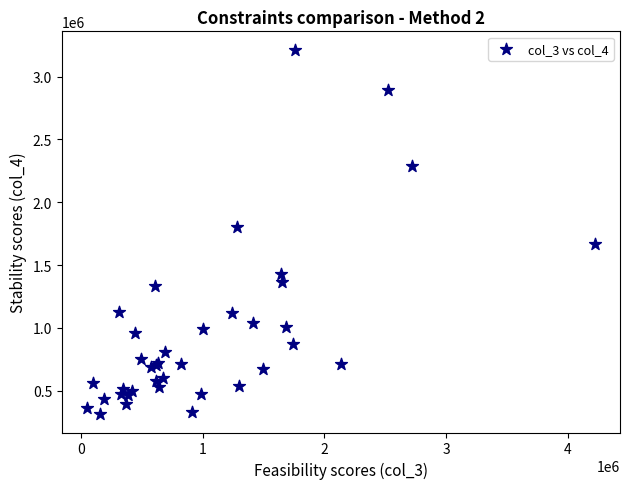

What Y value in the scatter plot is closest to 1764171?

1800979.0